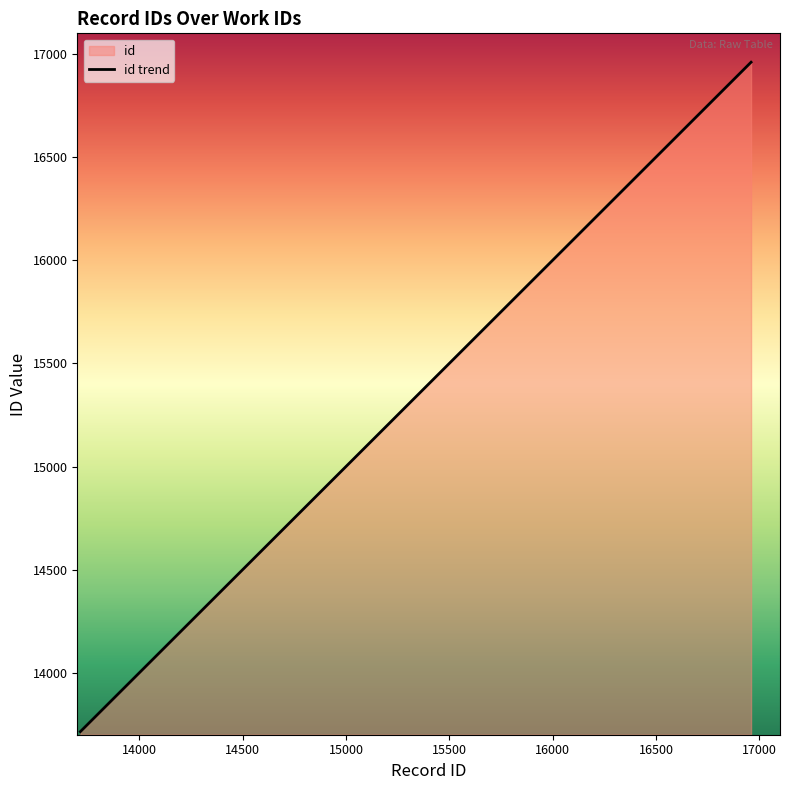

True or false: there are more than 1 points higher than both neighbors.

False